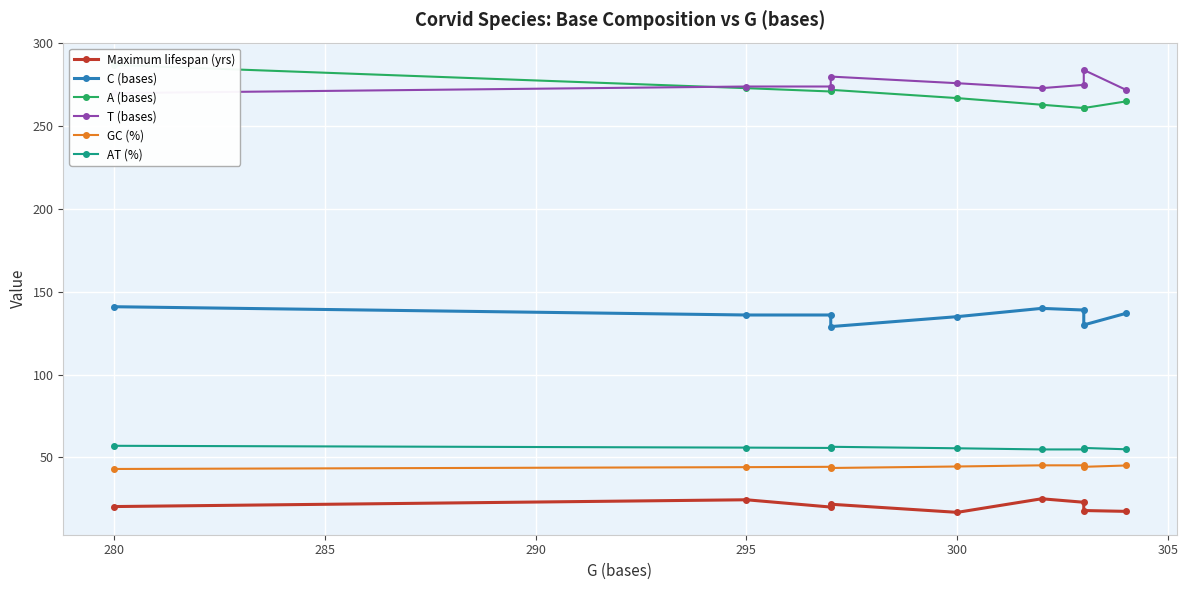

Does the chart display data point markers on the line(s)?

Yes